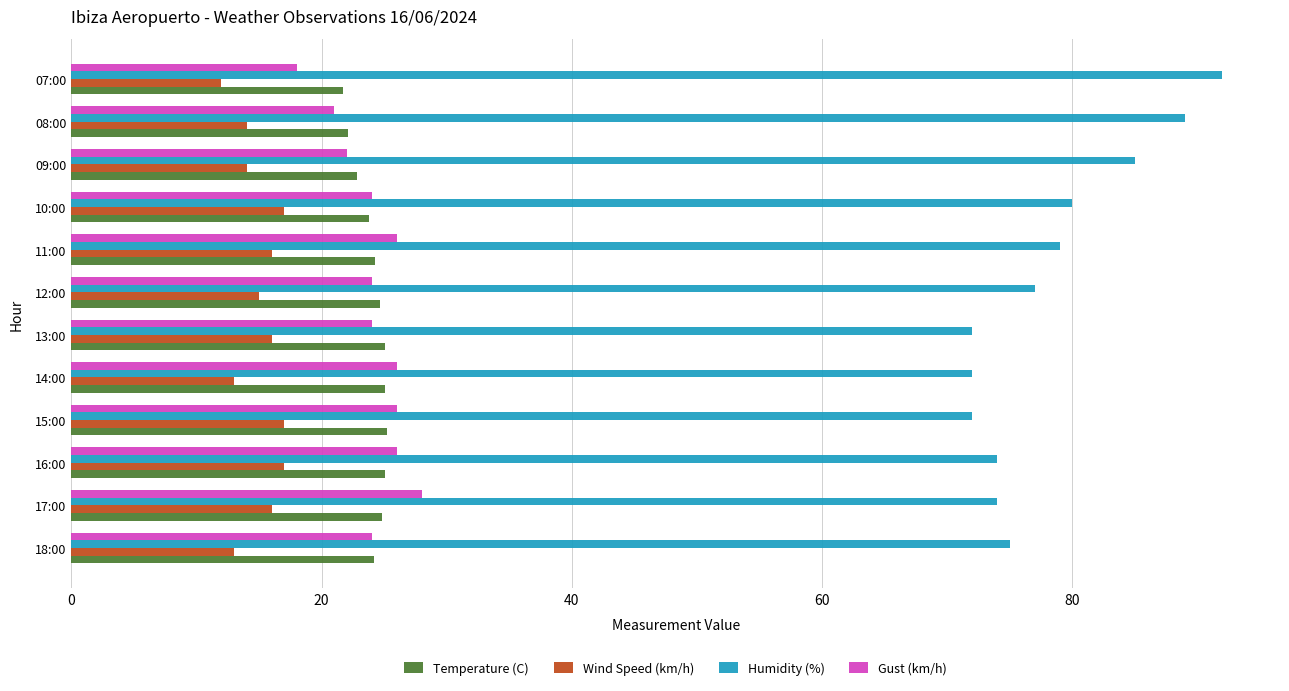

Which series has the largest range (max minus min)?

Humidity (%)